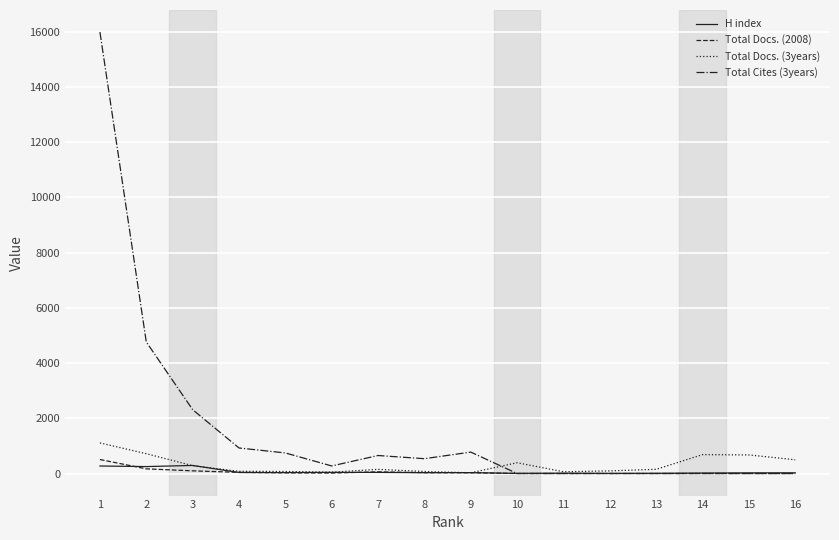

What is the difference between the Total Docs. (3years) values at 2 and 13?

566